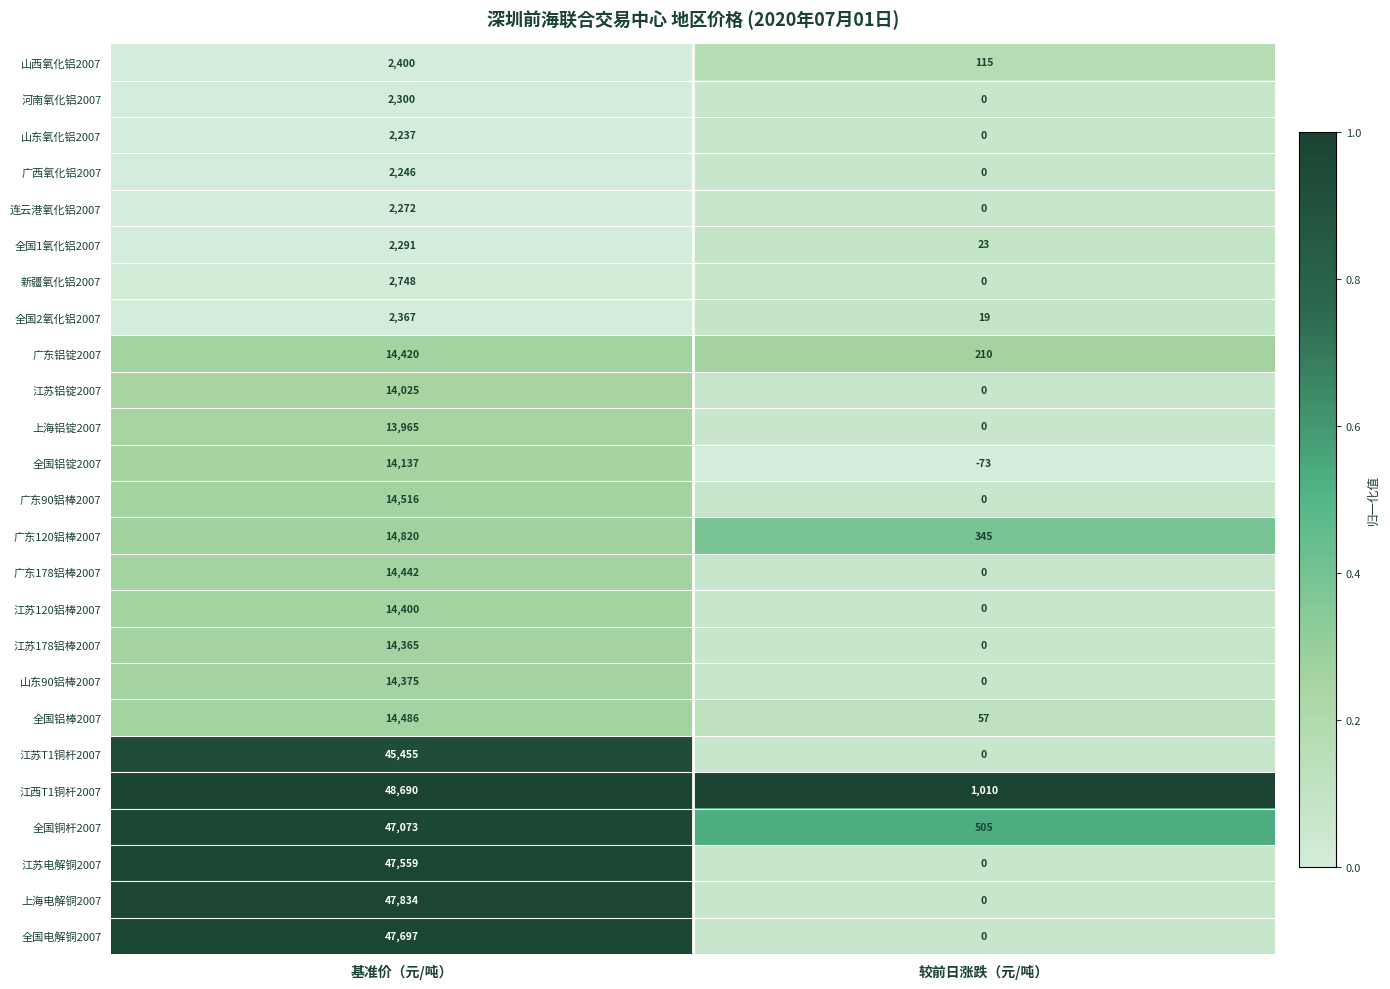

What is the difference between the 江苏178铝棒2007 values at 较前日涨跌（元/吨） and 基准价（元/吨）?

14365